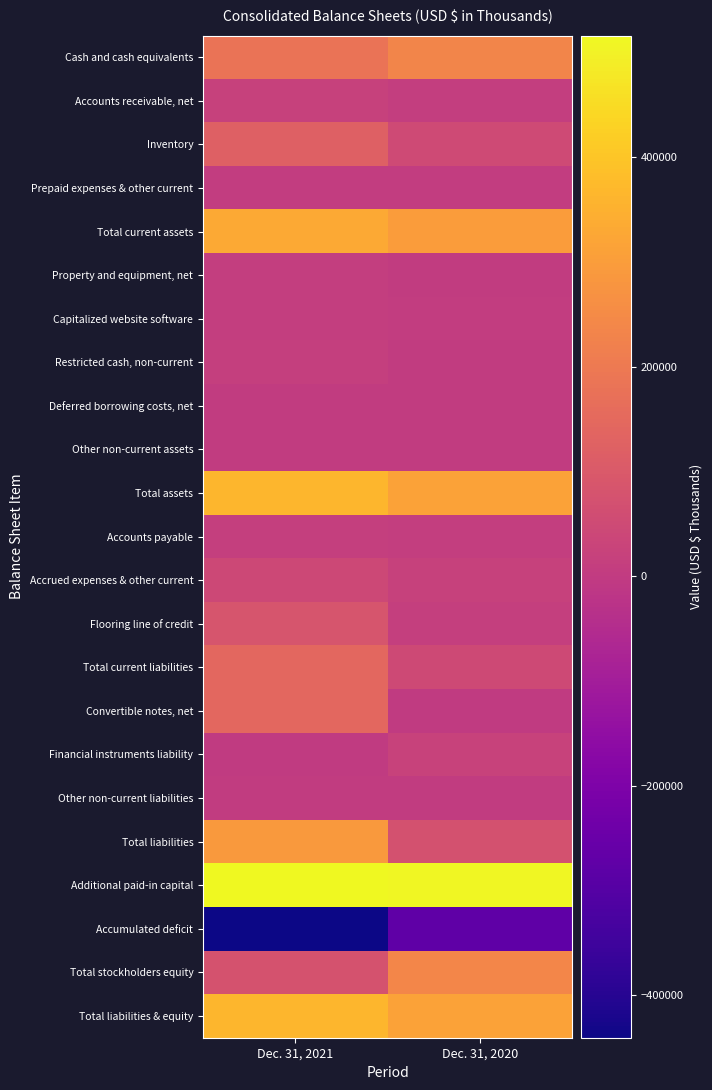

What is the smallest value displayed?

-440711